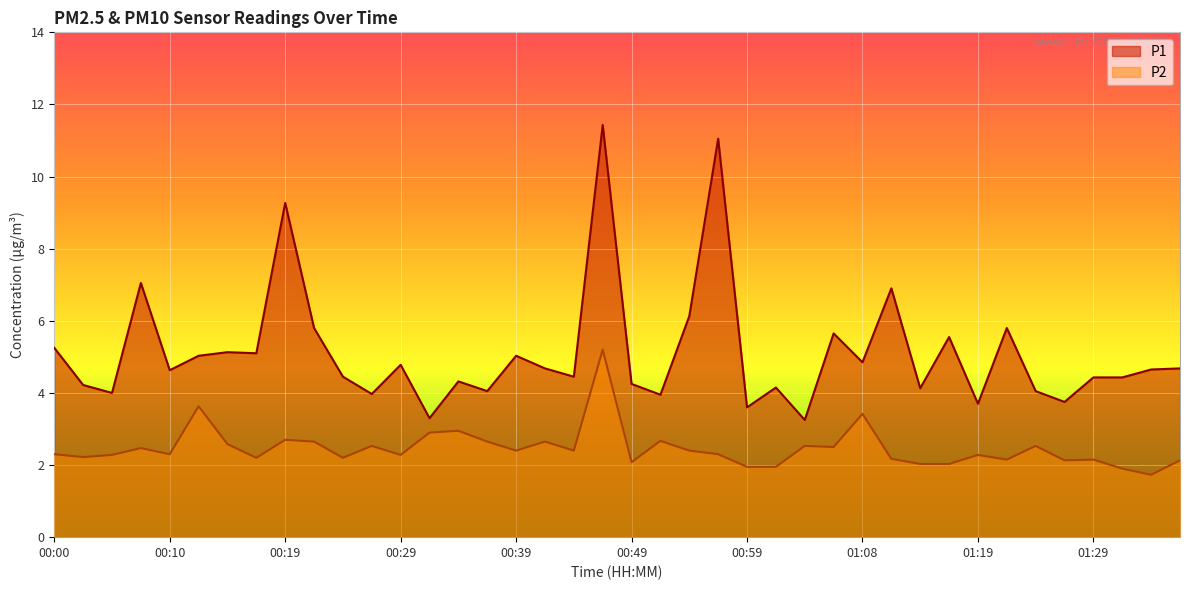

Where is the first local minimum for P1?

00:05